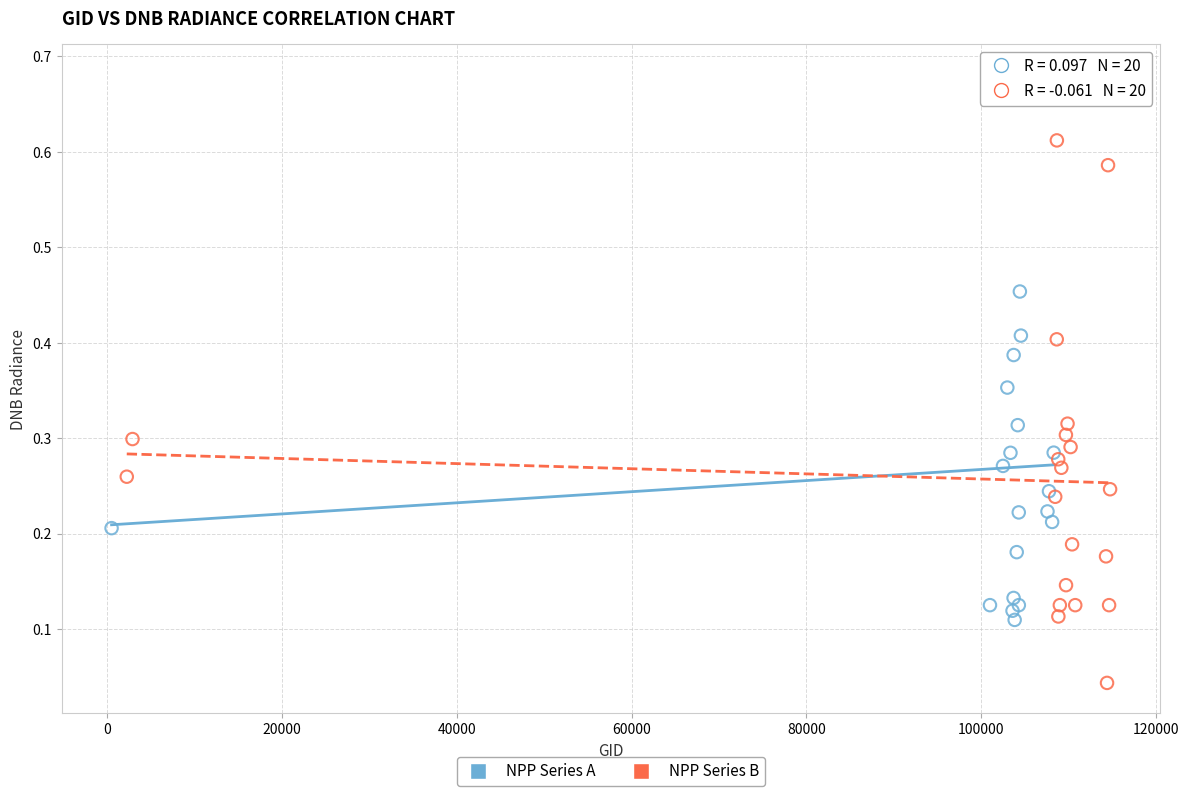

Which series contains the highest Y value?

NPP Series A